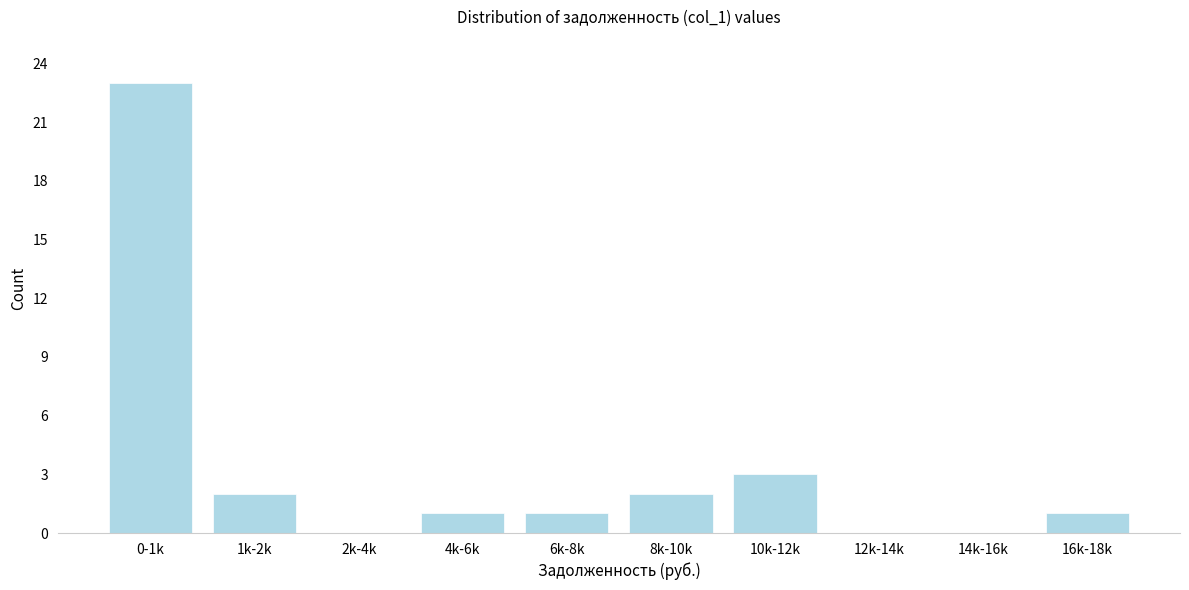

Reading right to left, what are all the values shown in this chart?

16k-18k=1	14k-16k=0	12k-14k=0	10k-12k=3	8k-10k=2	6k-8k=1	4k-6k=1	2k-4k=0	1k-2k=2	0-1k=23